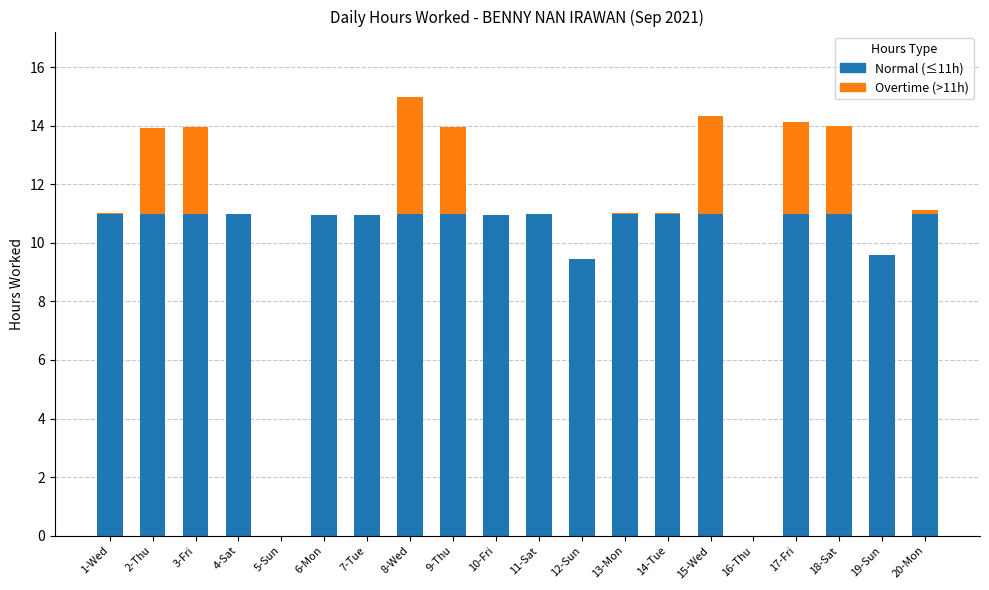

Is it true that Normal (≤11h) equals 9.6 at 19-Sun?

True